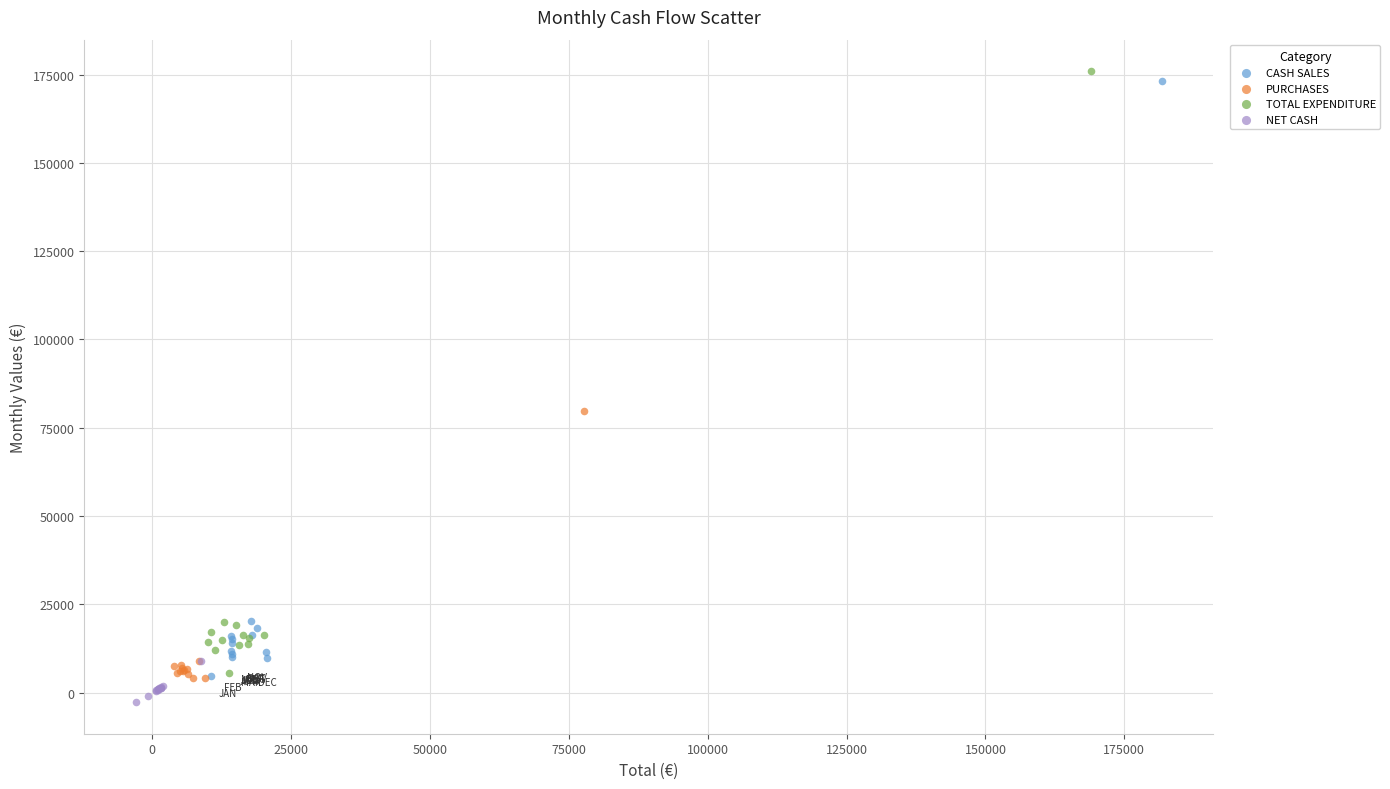

Which series has the largest Y range (max minus min)?

TOTAL EXPENDITURE